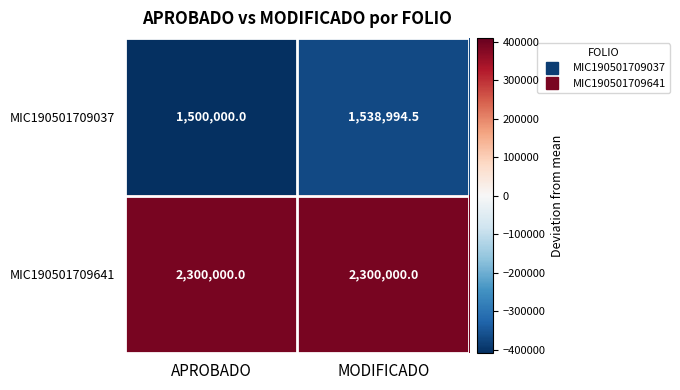

What is the maximum value for MIC190501709037?

1538994.5